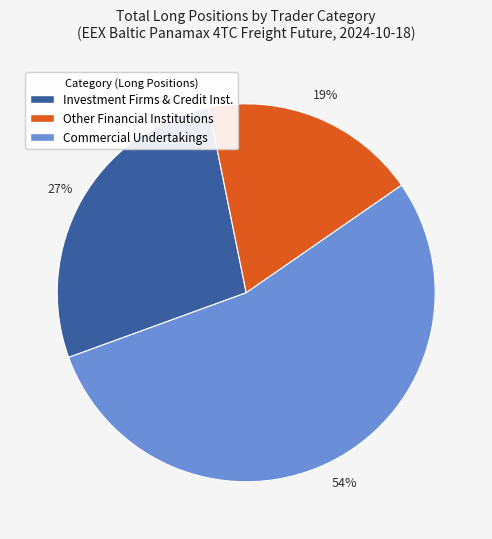

Is there a majority slice in this chart?

Yes